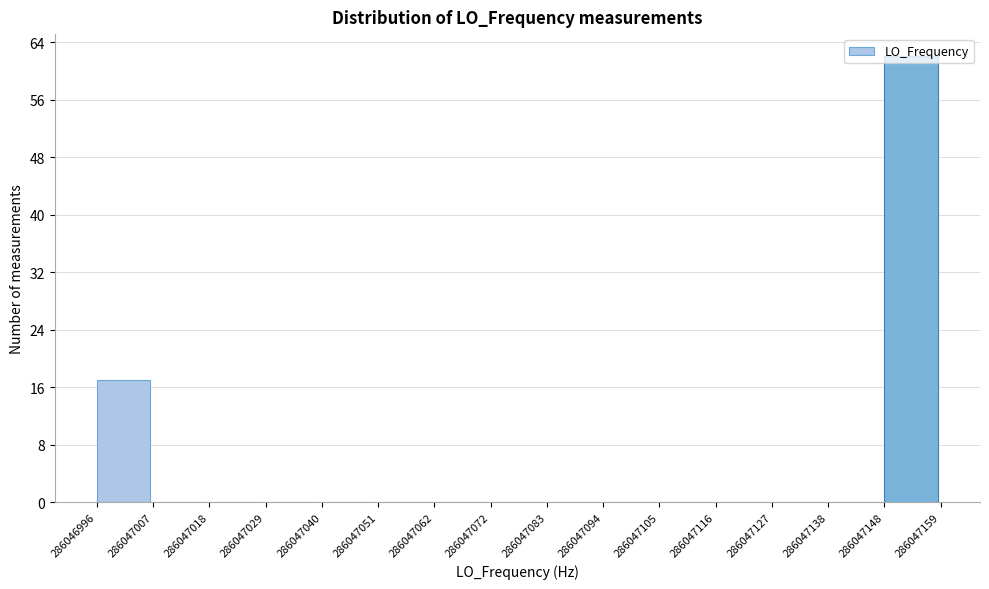

Which range on the x-axis has the tallest bar?

286047148 to 286047159